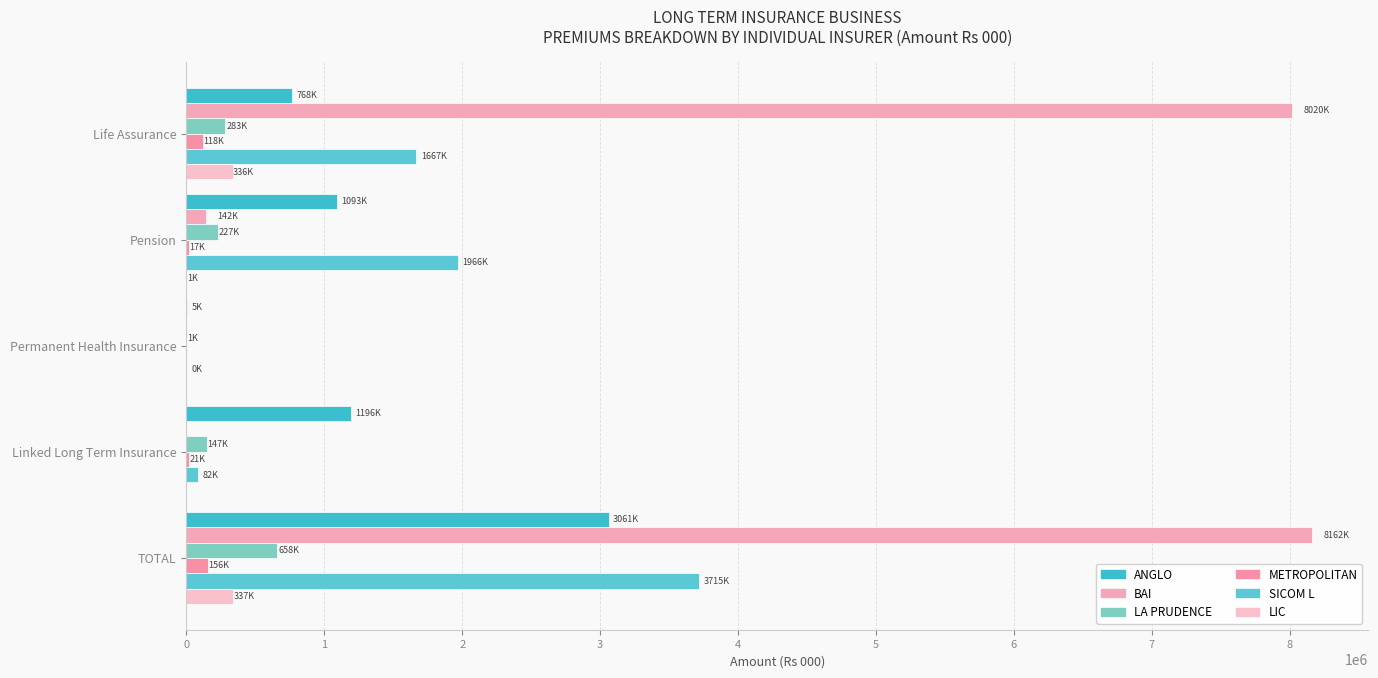

At which category is the sum across all series the highest?

TOTAL